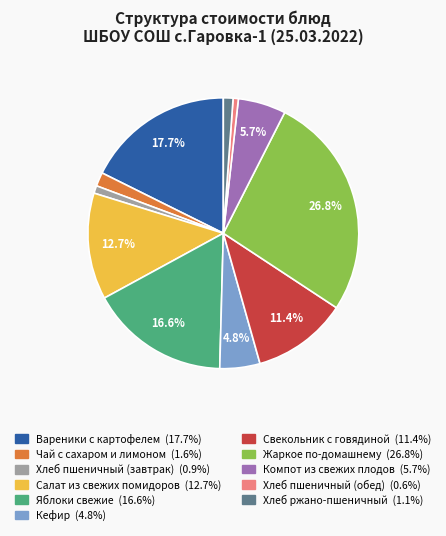

Does any single category account for the majority?

No